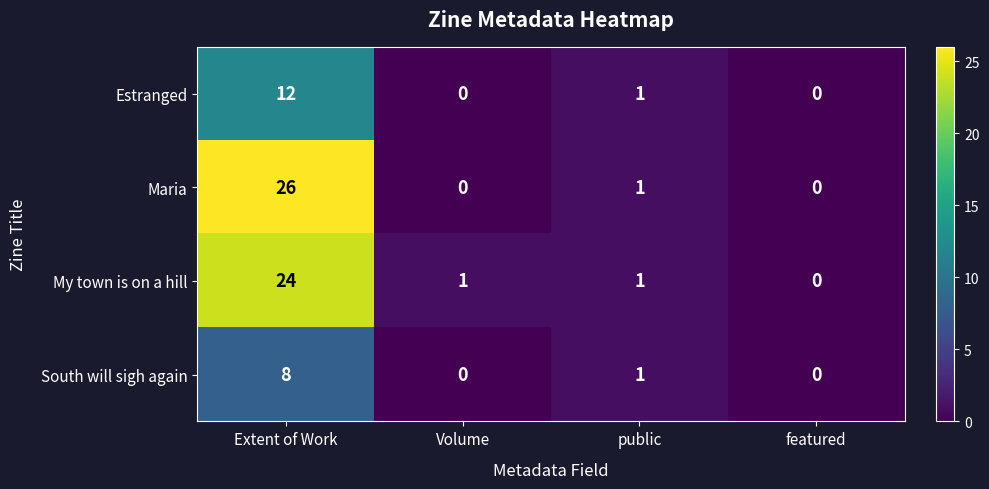

Which series has the largest total across all categories?

Maria